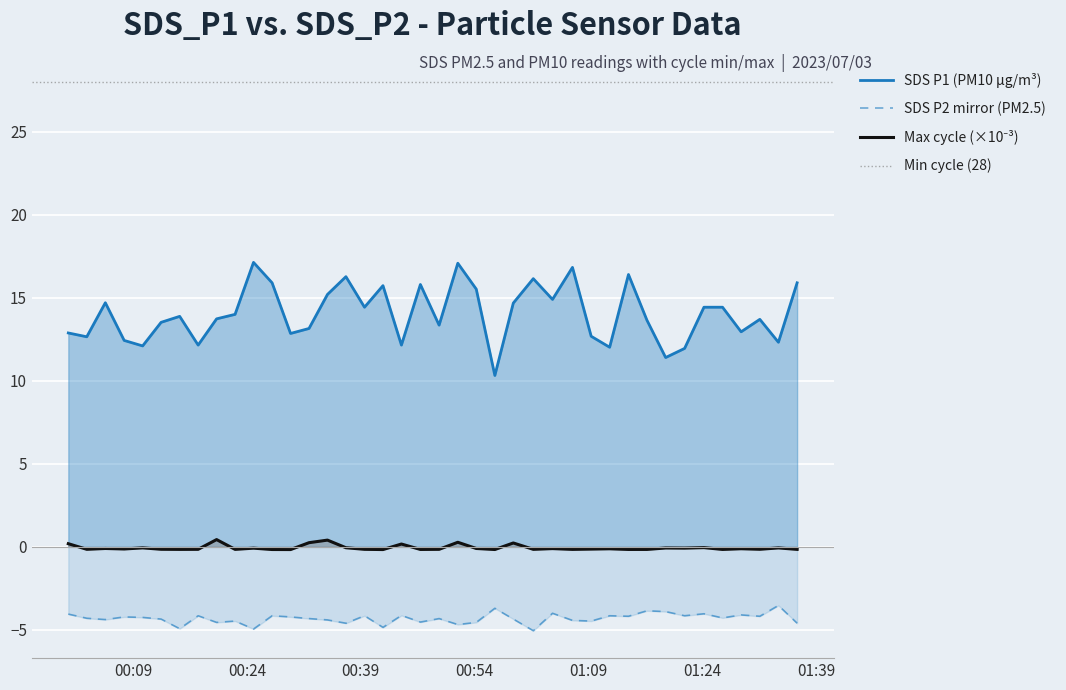

What is the sum of all SDS_P2 values?

-172.4